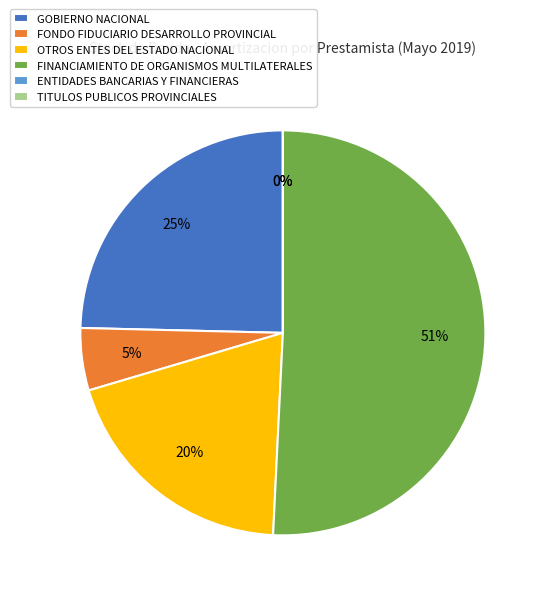

What is the change in value from GOBIERNO NACIONAL to FONDO FIDUCIARIO DESARROLLO PROVINCIAL?

-25547